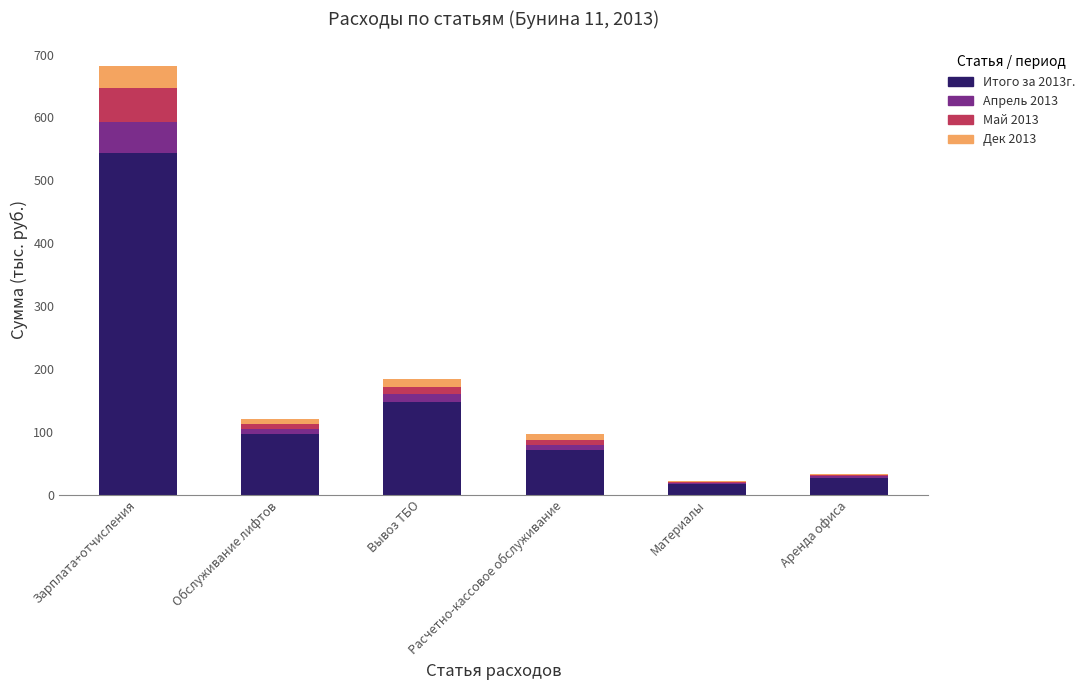

At which category is the sum across all series the highest?

Зарплата+отчисления